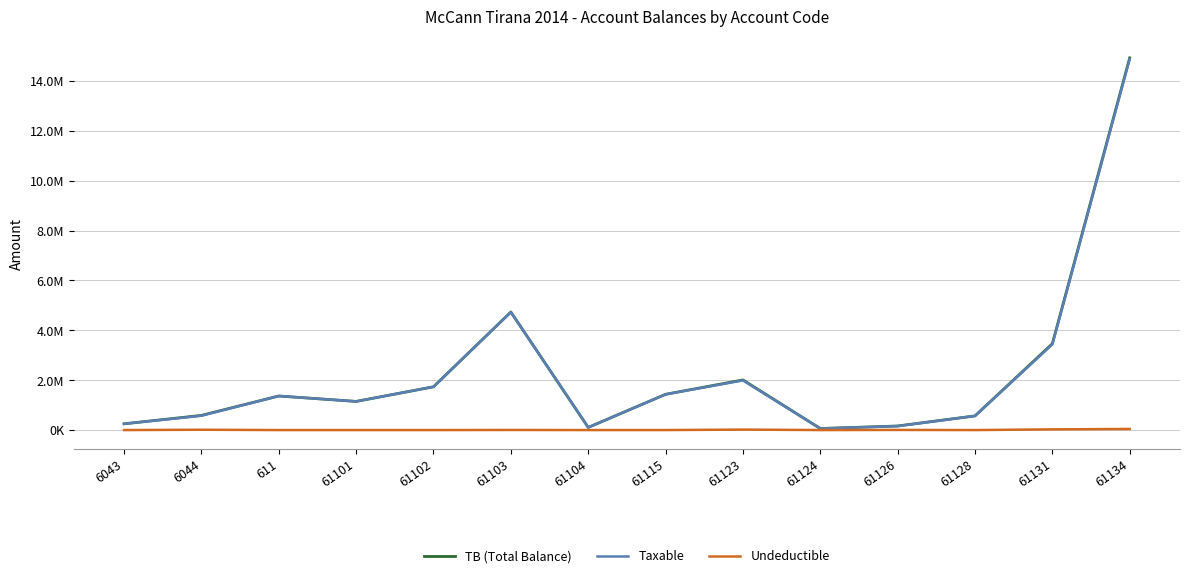

What is the difference between the maximum and minimum values in the Undeductible series?

43299.0